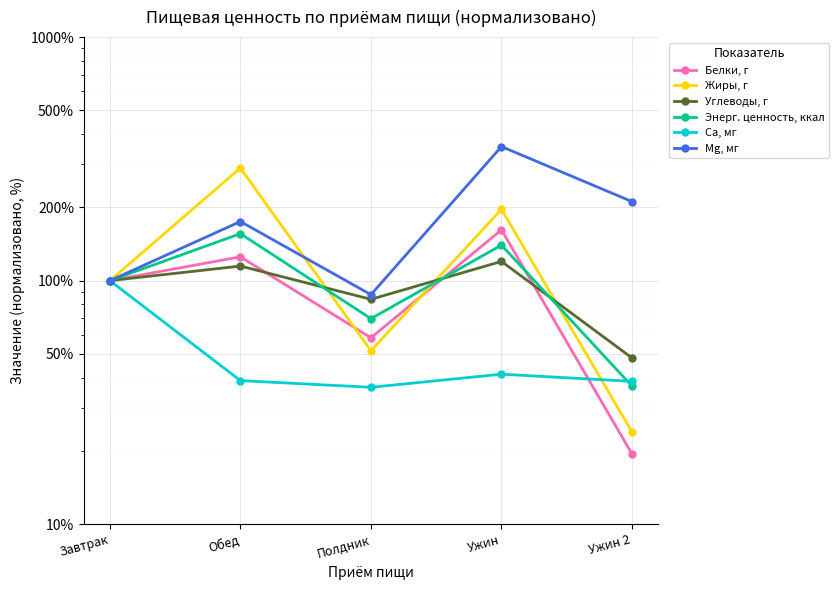

What is the spread (max minus min) of values at Полдник?

51.1